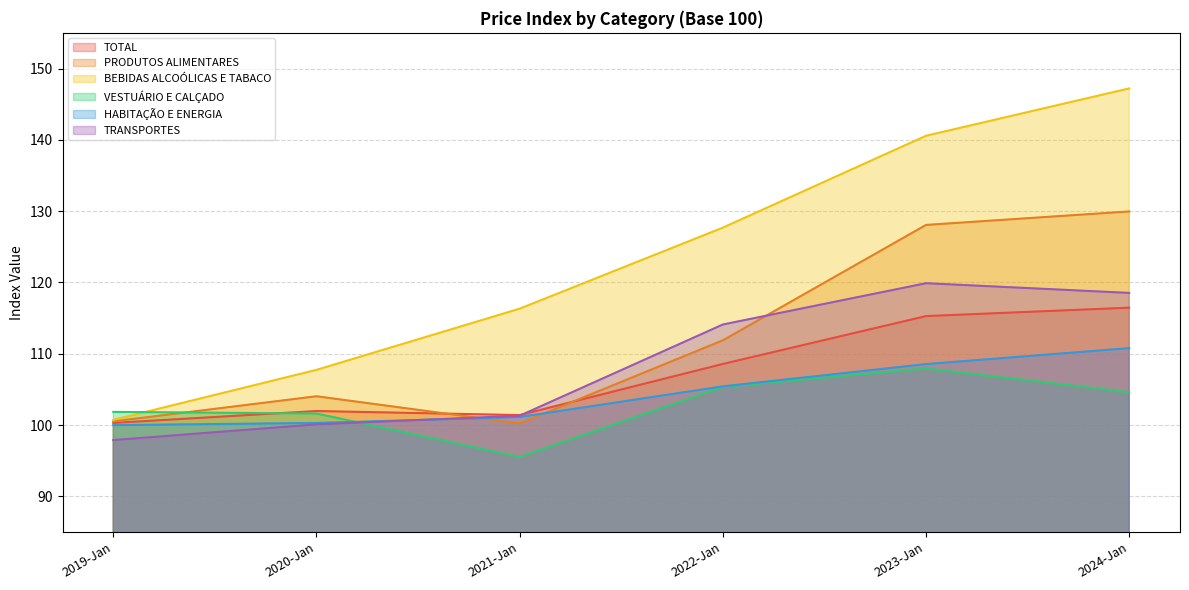

What is the difference between the maximum and minimum values in the BEBIDAS ALCOÓLICAS E TABACO series?

46.5